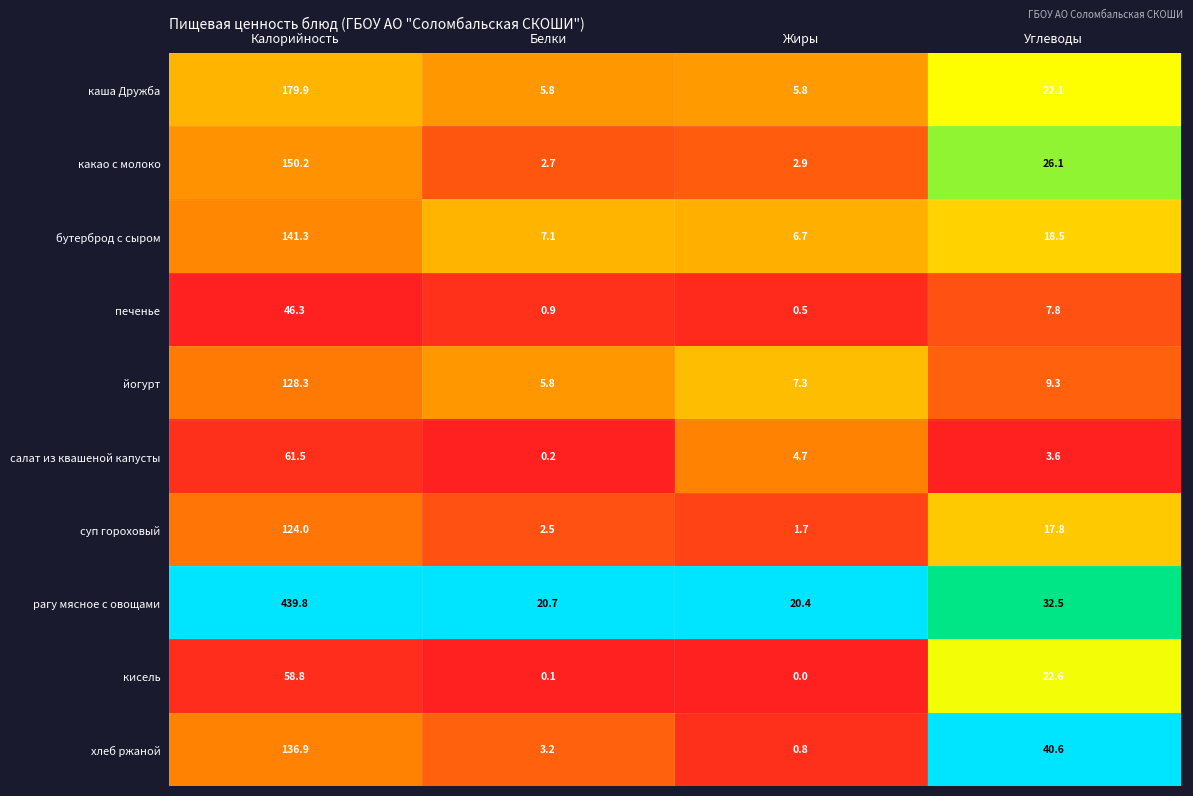

What is the sum of all салат из квашеной капусты values?

70.0